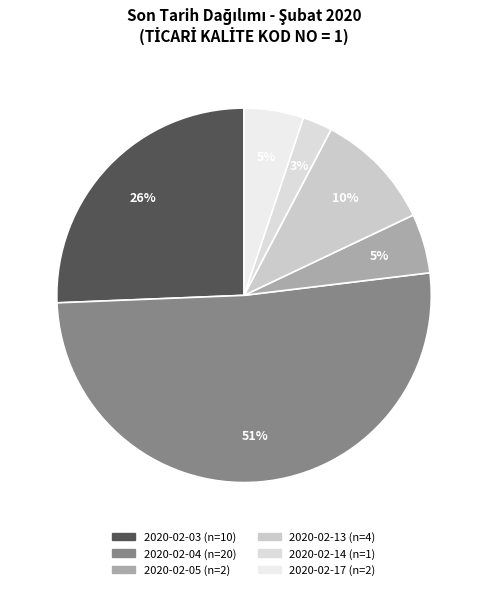

Count the number of slices in the pie.

6